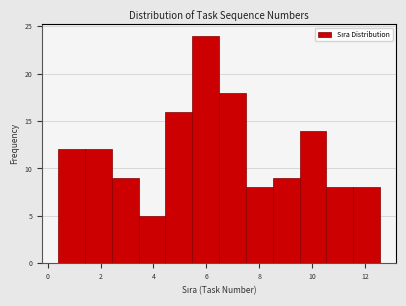

Reading left to right, transcribe this chart: for each bar, give the range it covers on the x-axis and its height. Neither the bar edges nor the heights are printed on the chart, so give them approximately, as read against the axes.

0.4 to 1.4: 12
1.4 to 2.4: 12
2.4 to 3.4: 9
3.4 to 4.4: 5
4.4 to 5.4: 16
5.4 to 6.4: 24
6.4 to 7.4: 18
7.4 to 8.6: 8
8.6 to 9.6: 9
9.6 to 10.6: 14
10.6 to 11.6: 8
11.6 to 12.6: 8